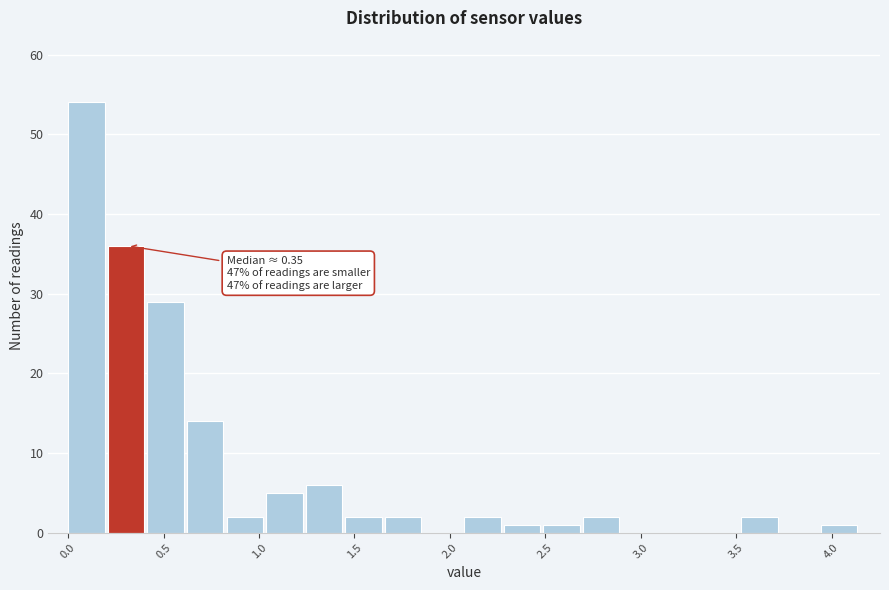

Which range on the x-axis has the tallest bar?

0.00 to 0.20